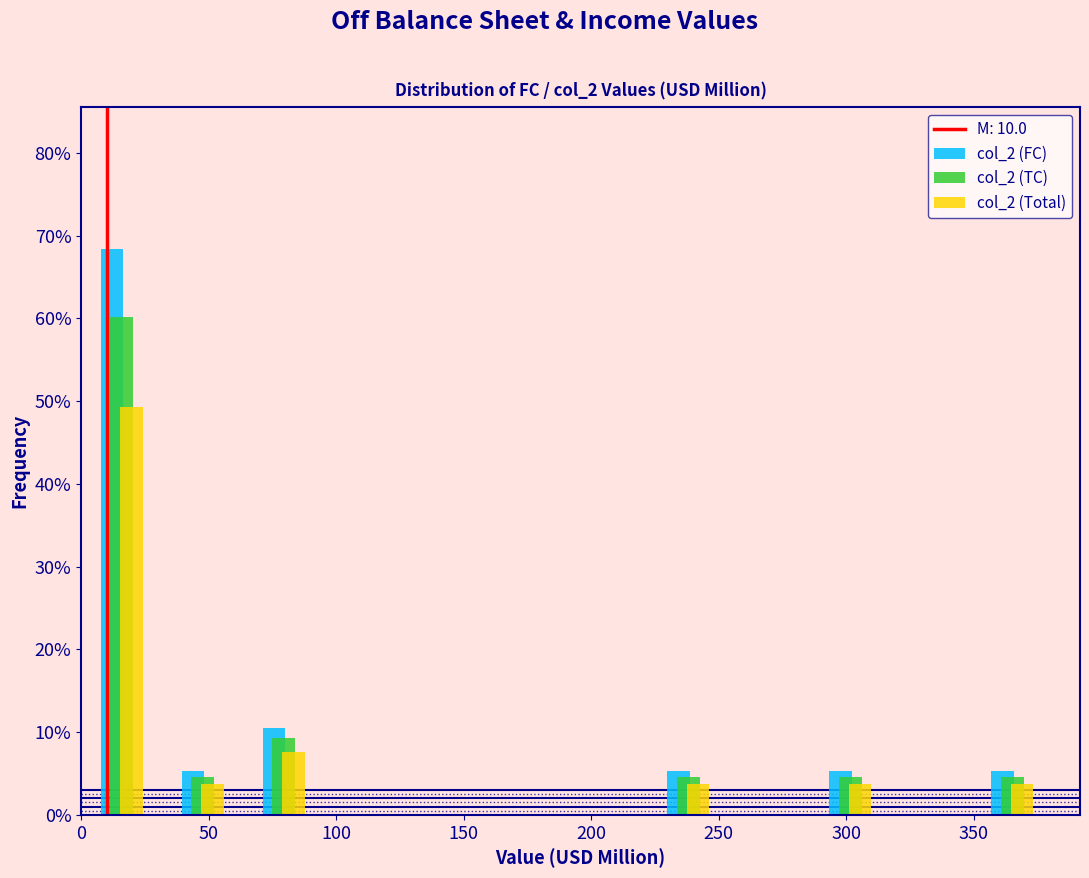

What is the height of the col_2 (FC) bar covering 30 to 65 on the x-axis? Neither the bar edges nor the heights are printed on the chart, so give them approximately, as read against the axes.

5